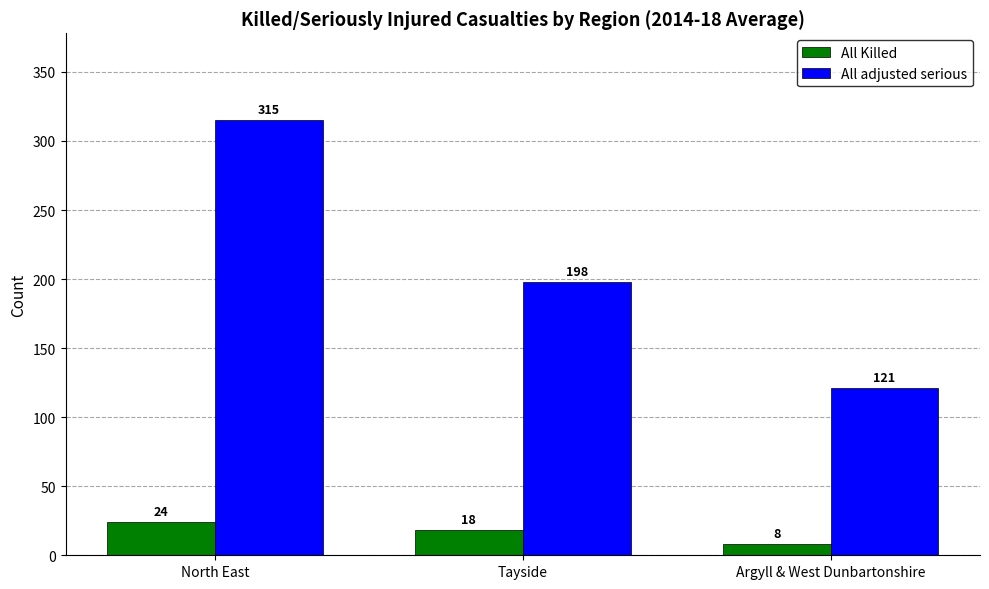

What is the value of the All adjusted serious bar at the 1st from the left?

315